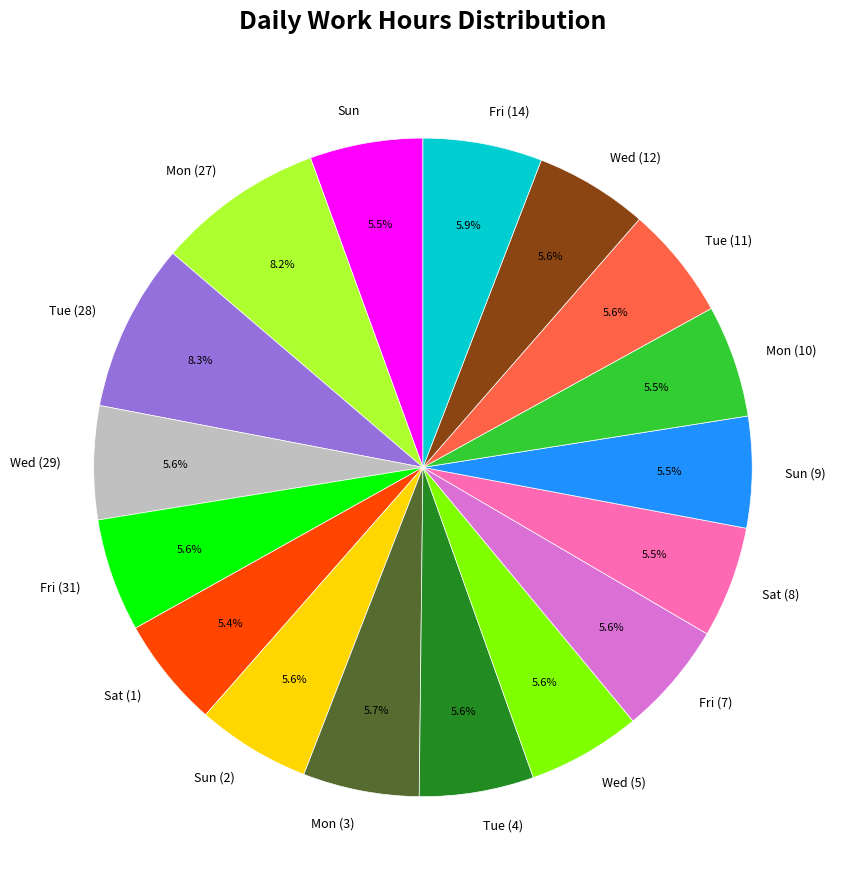

Is there a majority slice in this chart?

No